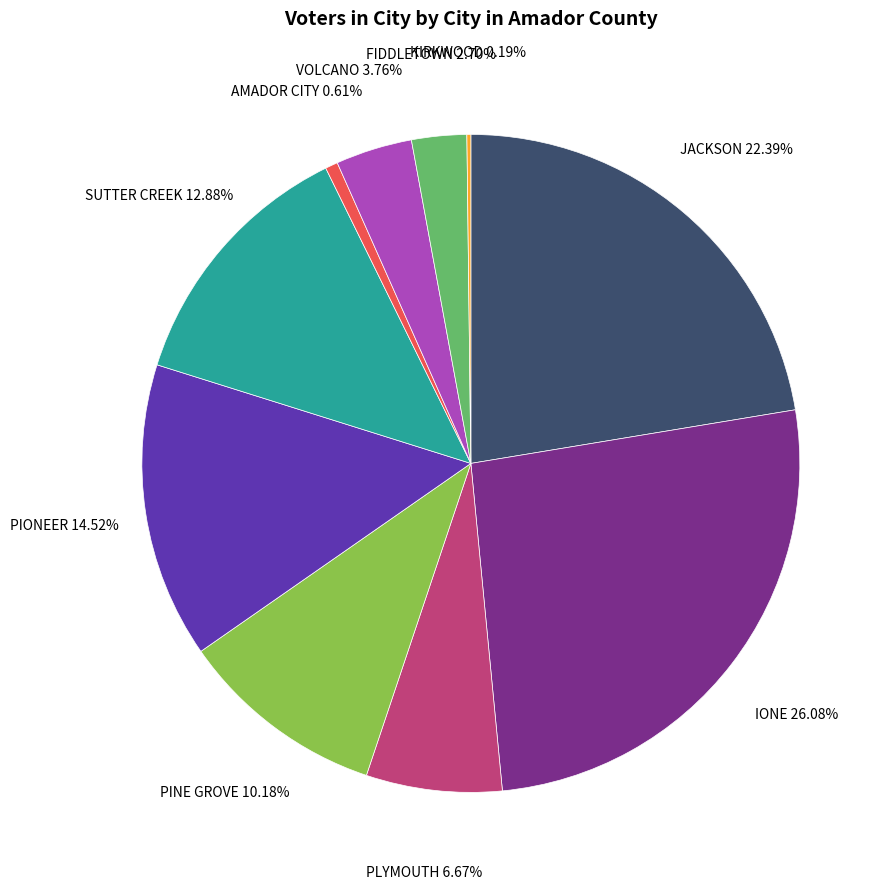

Does any single category account for the majority?

No